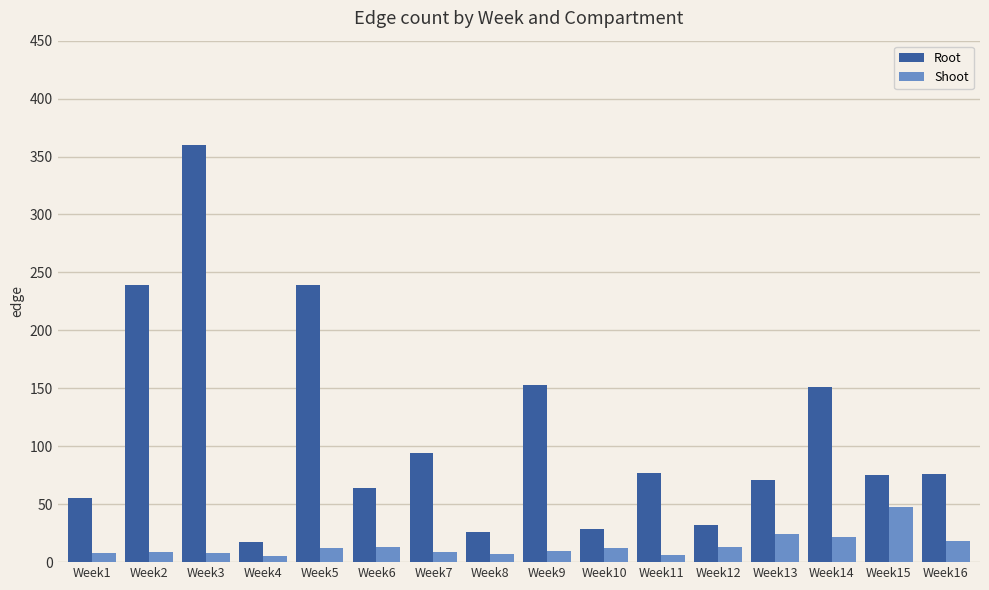

What is the sum of the Shoot values at Week1 and Week4?

13